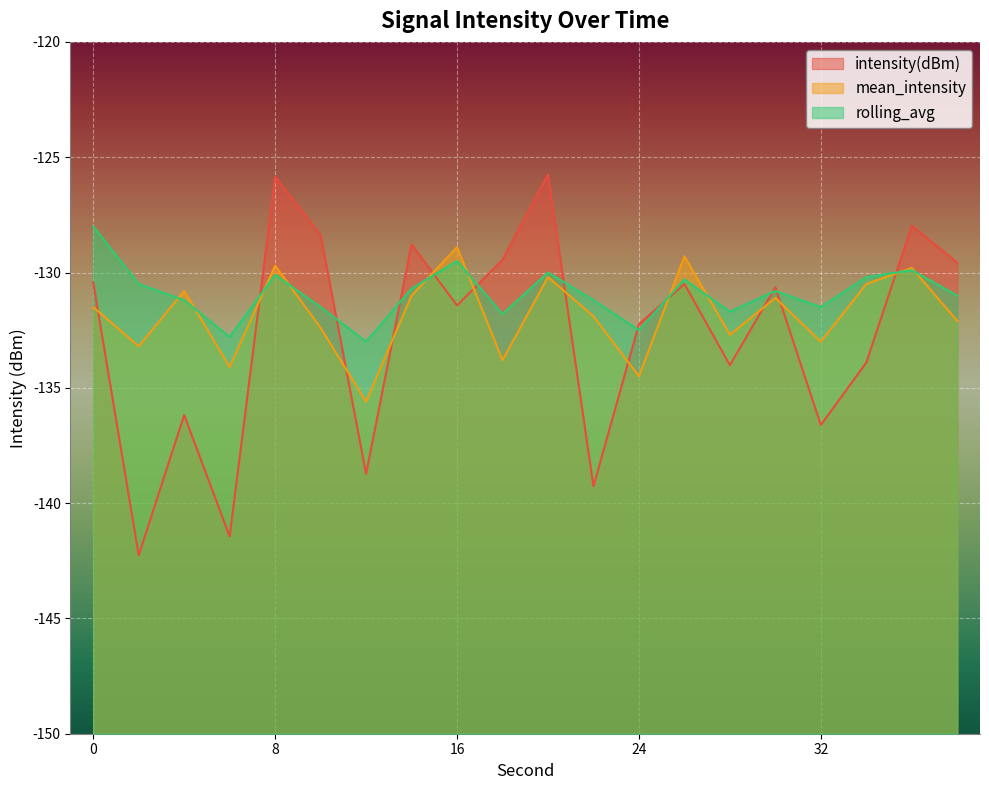

Between 0 and 30, which series saw the biggest shift?

rolling_avg